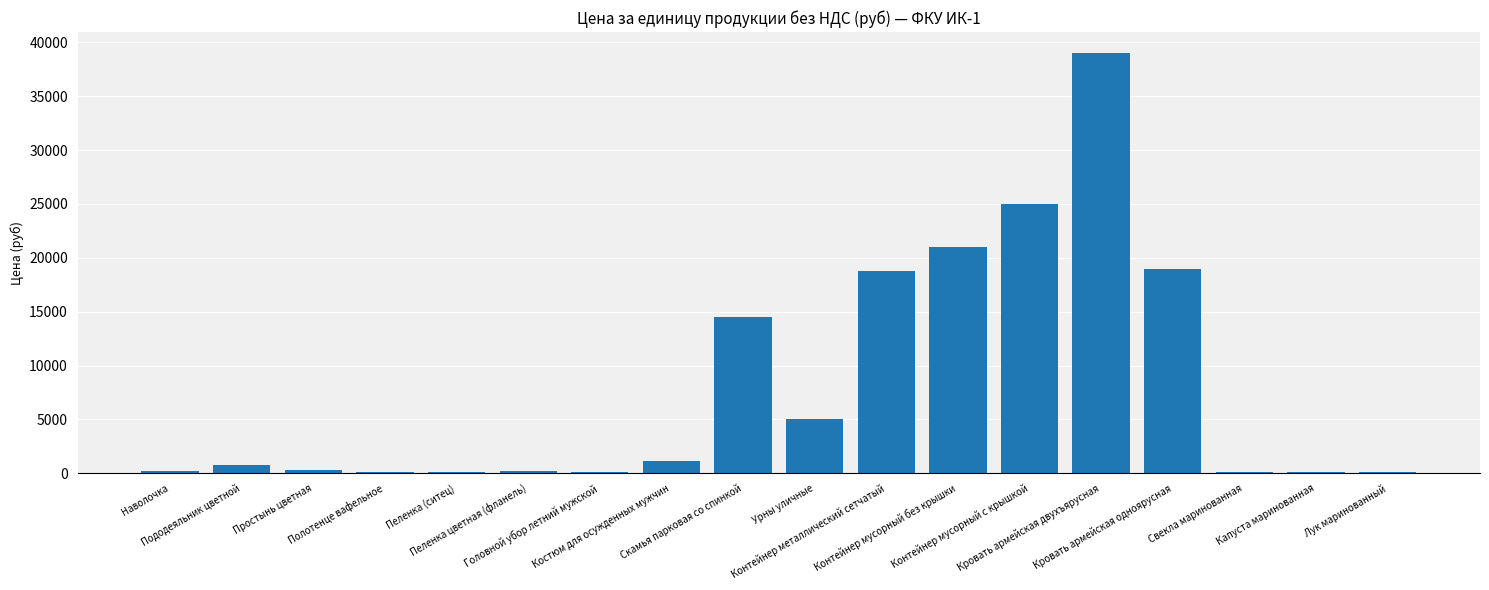

What is the change in value from Наволочка to Лук маринованный?

-101.0